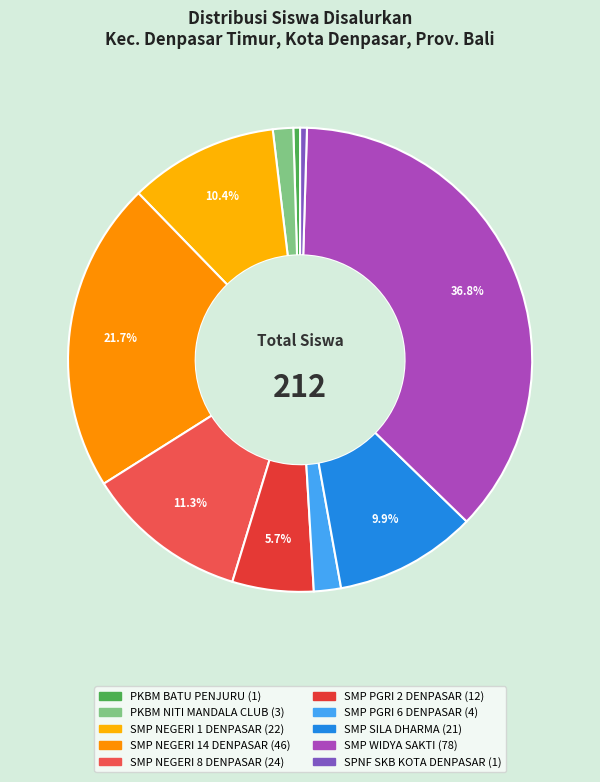

Which has a higher value, SMP PGRI 6 DENPASAR or SMP NEGERI 8 DENPASAR?

SMP NEGERI 8 DENPASAR